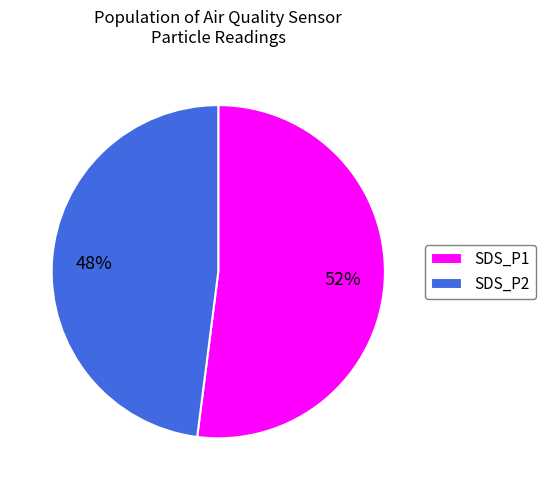

Is there a majority slice in this chart?

Yes